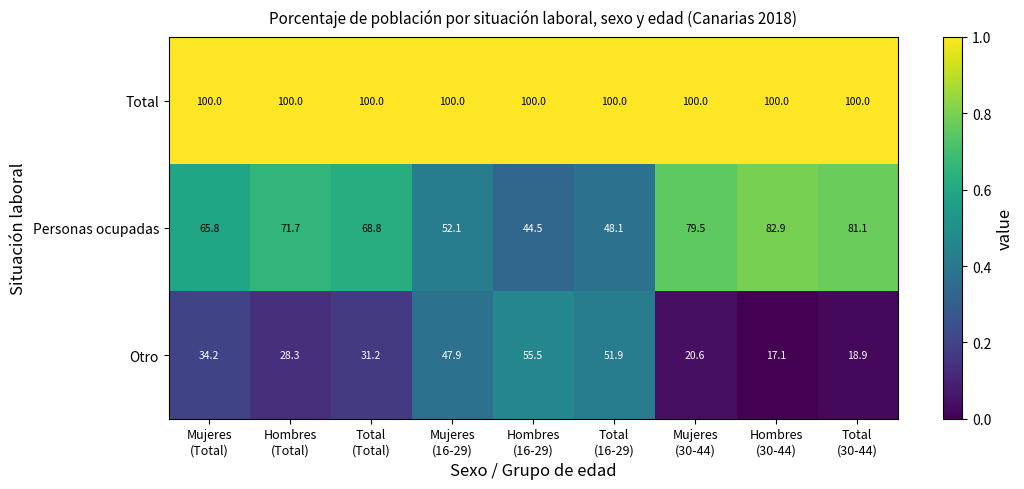

List the series in order of their peak value, lowest first.

Otro, Personas ocupadas, Total